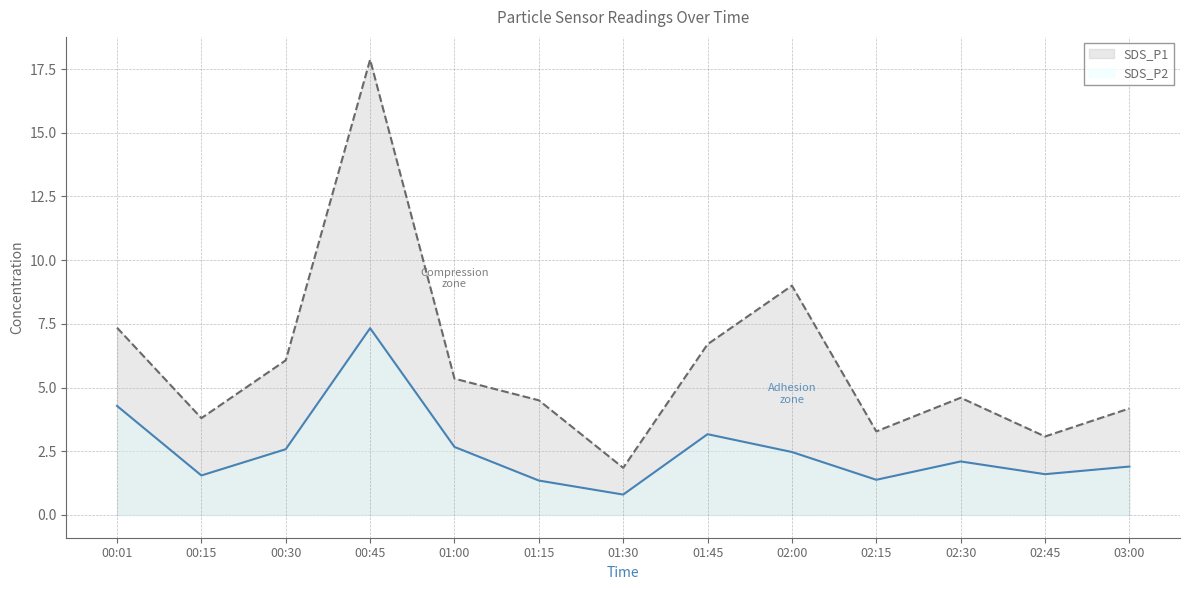

Does the chart display data point markers on the line(s)?

No